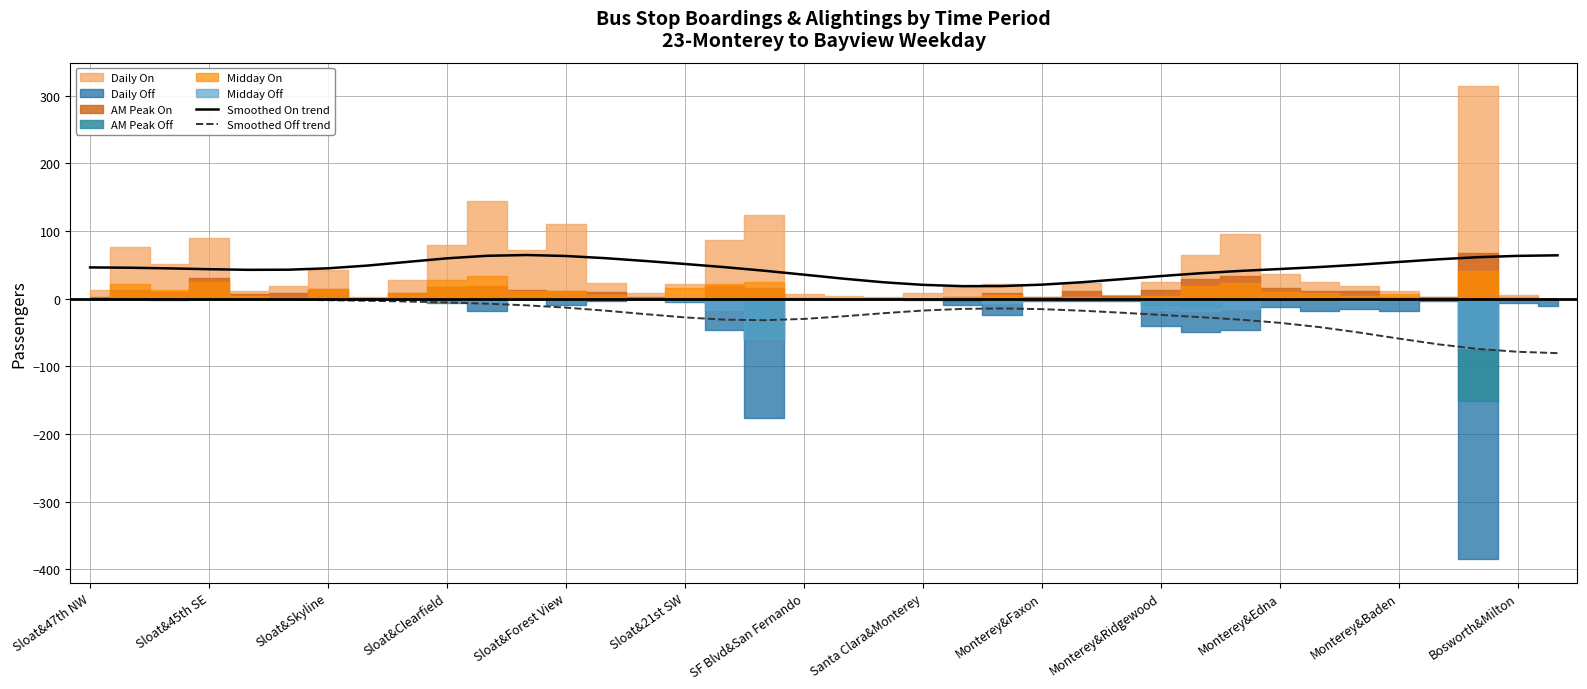

What is the maximum value for Smoothed On trend?

64.5